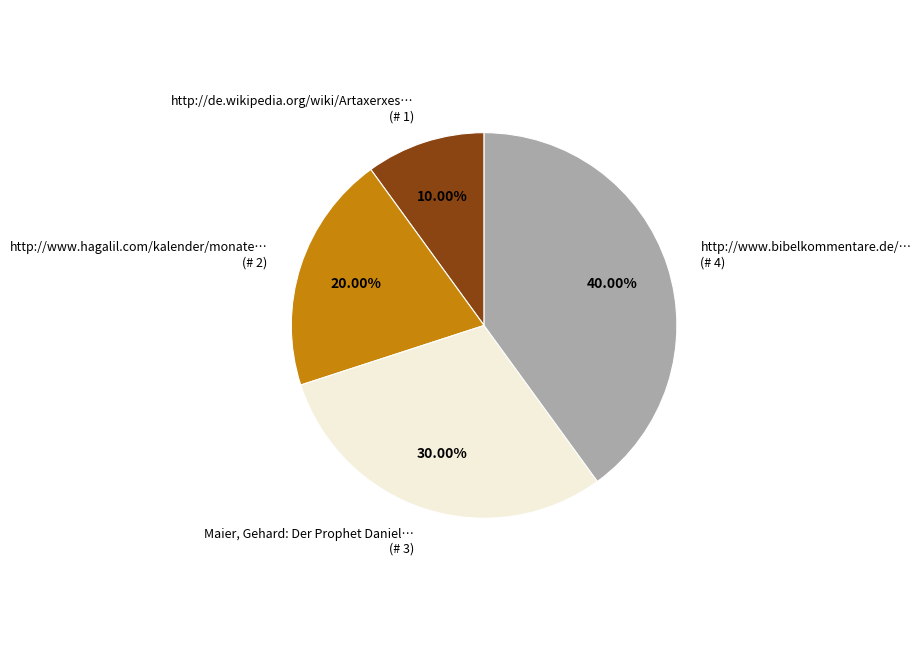

How many slices are in this pie chart?

4